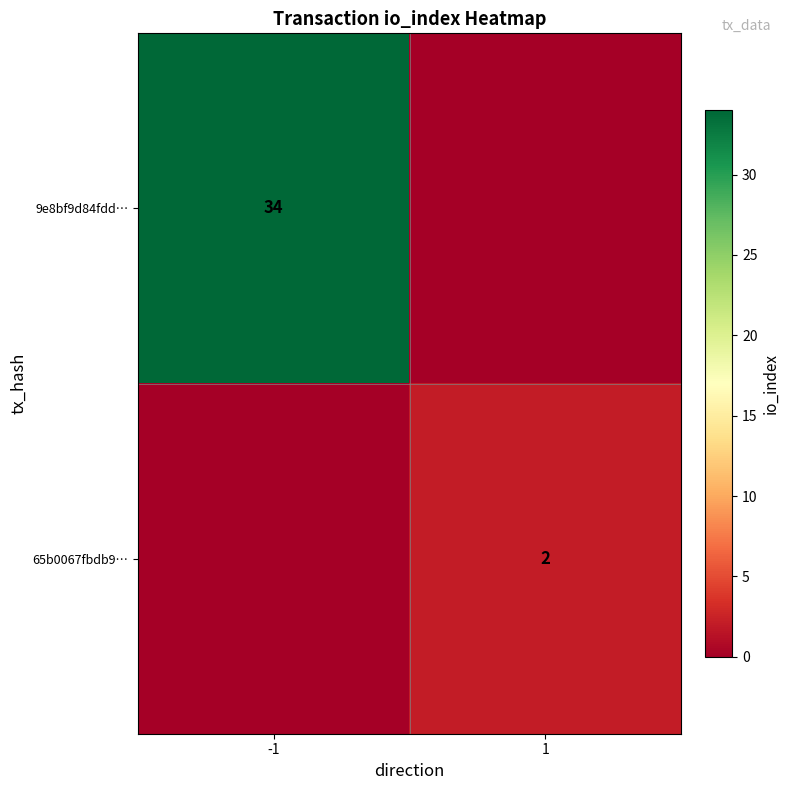

How many data points does each series have?

2